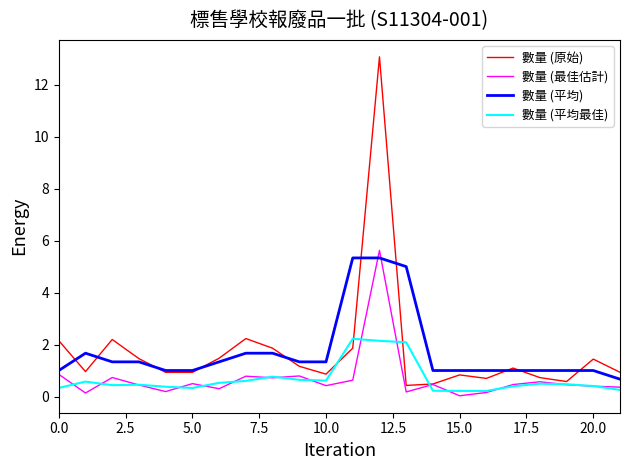

True or false: 數量 (平均最佳) and 數量 (最佳估計) intersect in this chart.

True